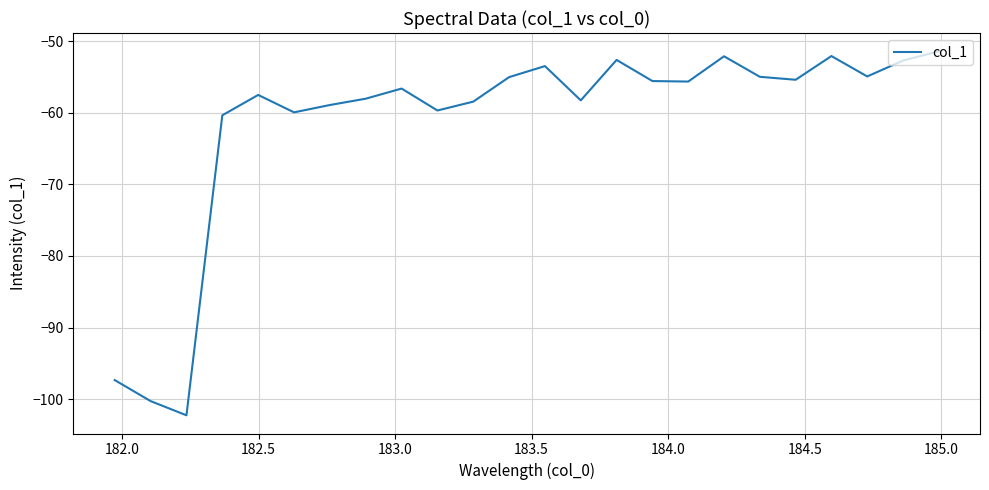

Count the number of categories in the chart.

24